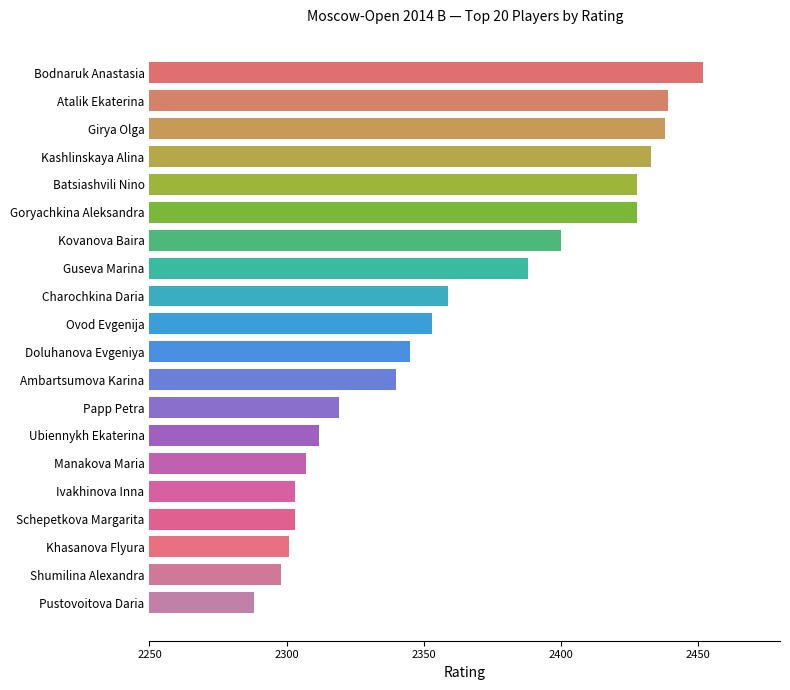

What is the label of the 16th bar from the top?

Ivakhinova Inna